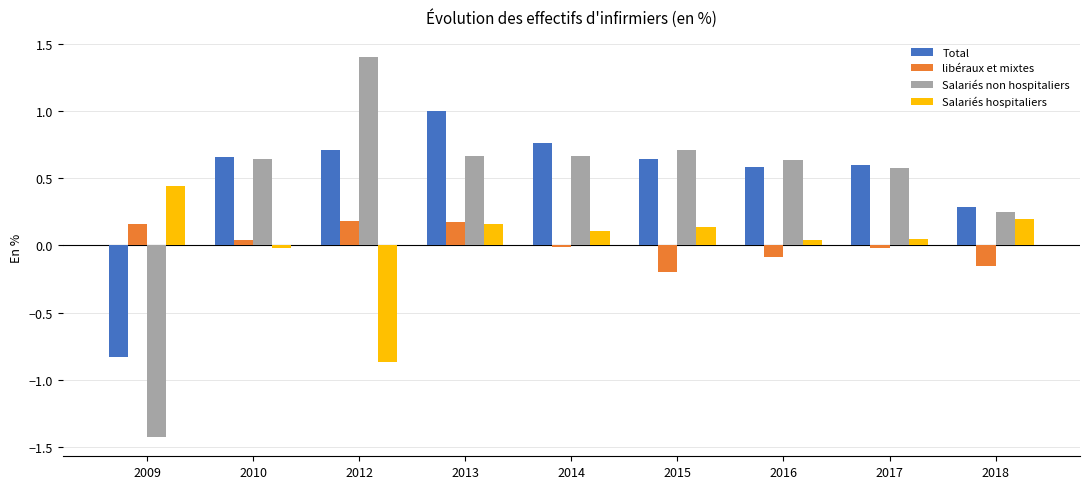

At which category does the chart reach its peak across all series?

2012